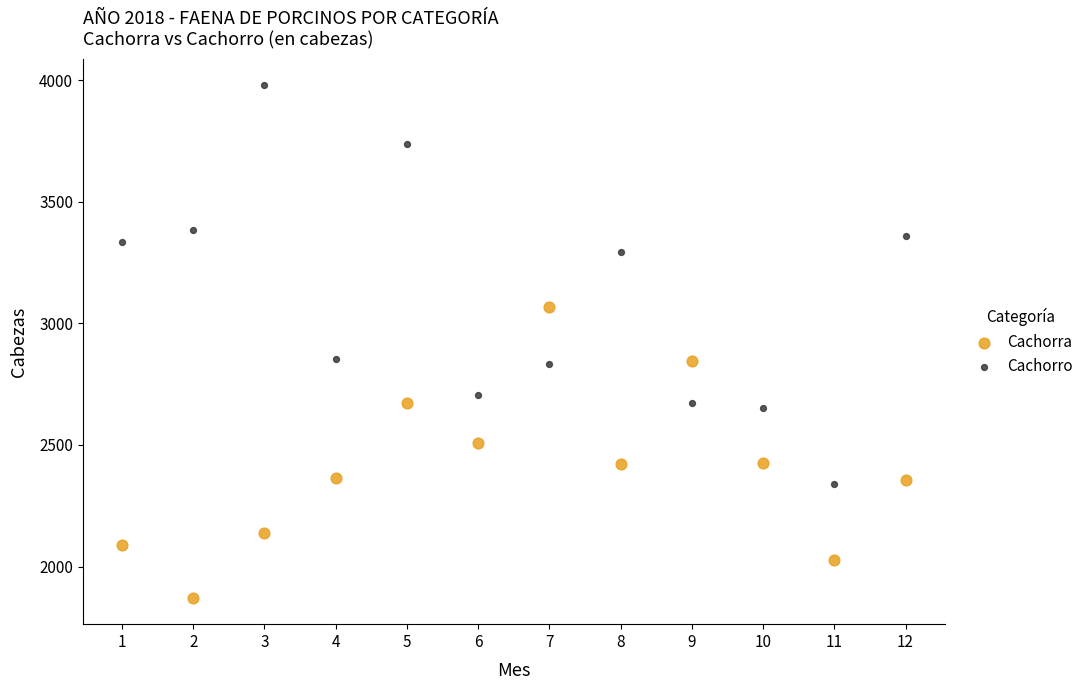

Which series reaches the minimum Y coordinate?

Cachorra